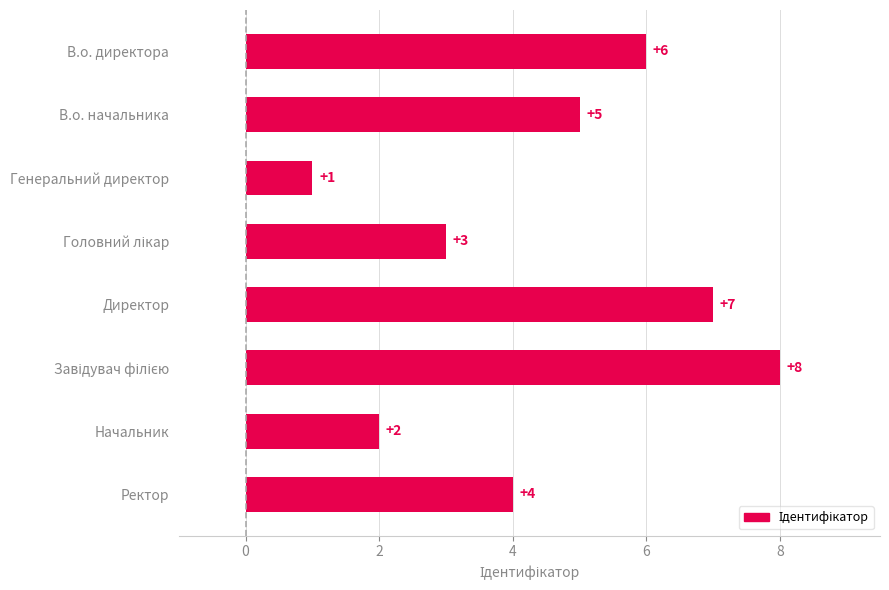

The value at Директор is 12. True or false?

False